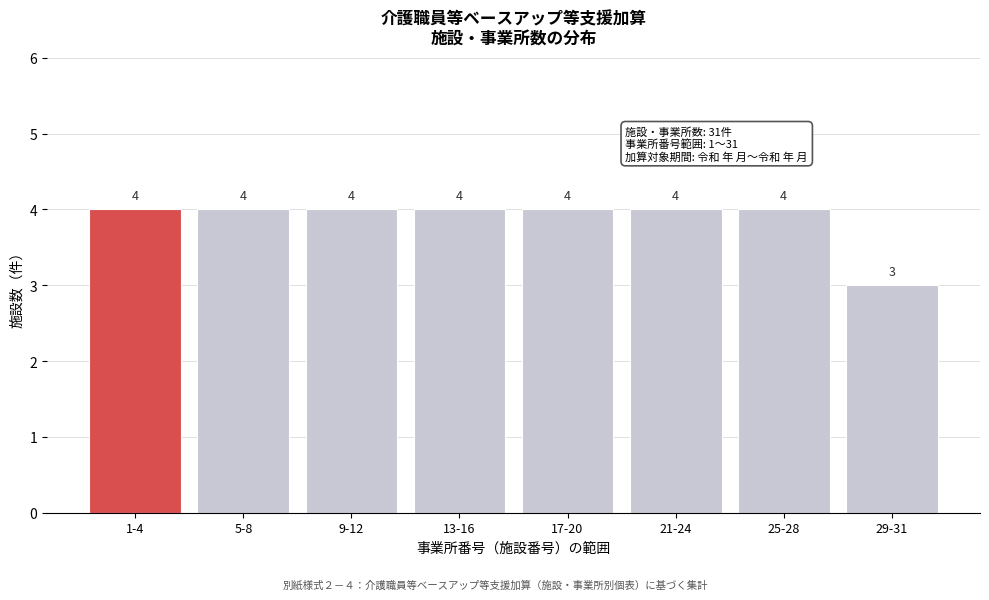

Reading right to left, list all the values displayed in this chart.

3	4	4	4	4	4	4	4